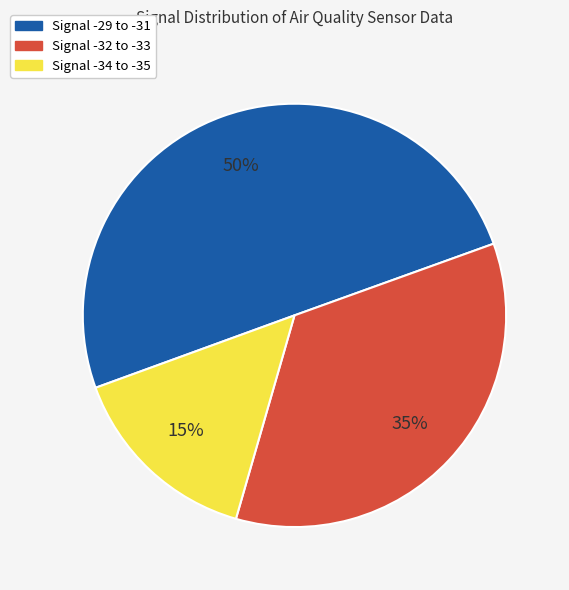

To the nearest percent, what is the difference between the largest and smallest slice percentages?

35%